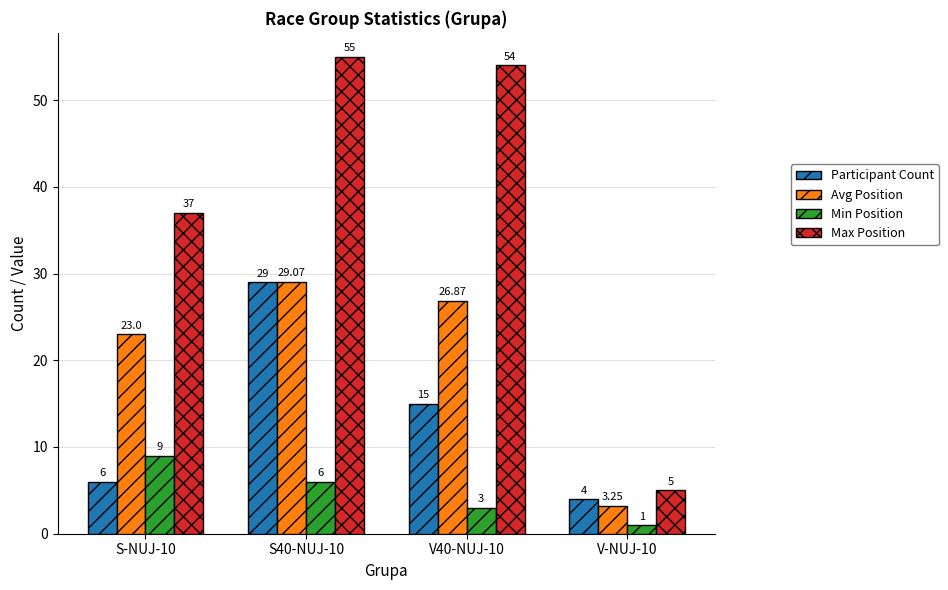

Rank the series by their maximum value, from lowest to highest.

Min Position, Participant Count, Avg Position, Max Position